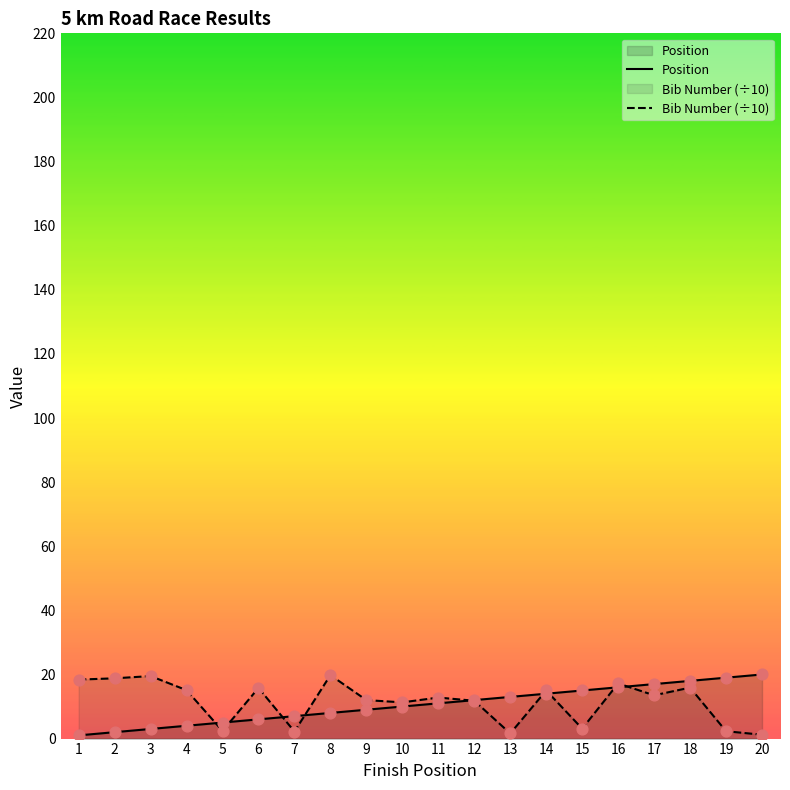

At which category is the sum across all series the highest?

18